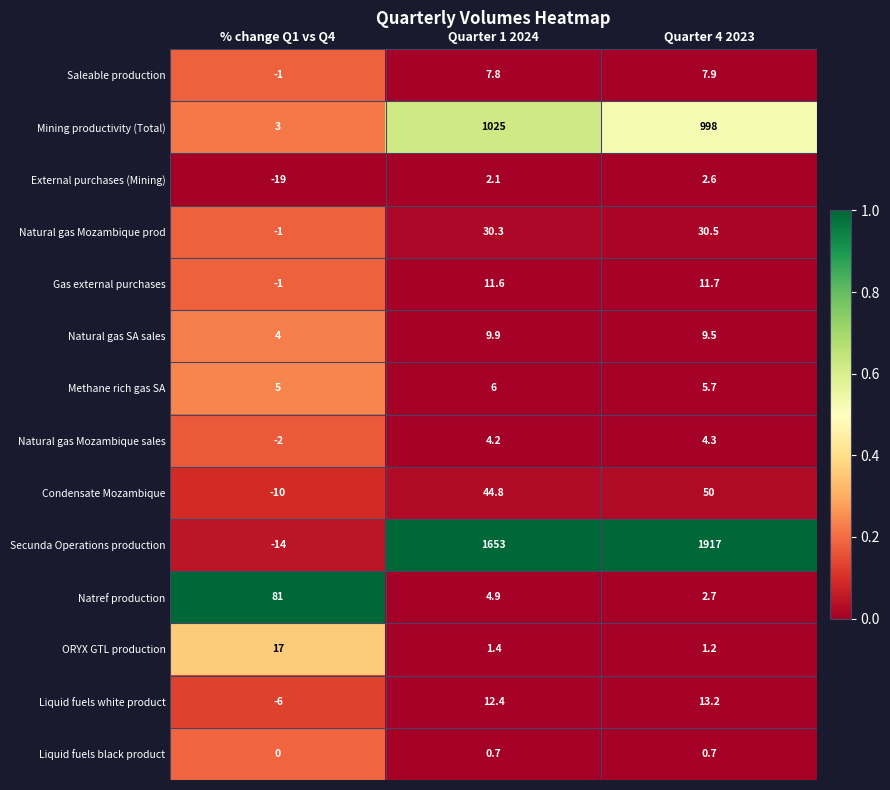

What is the maximum value shown in the chart?

1917.0